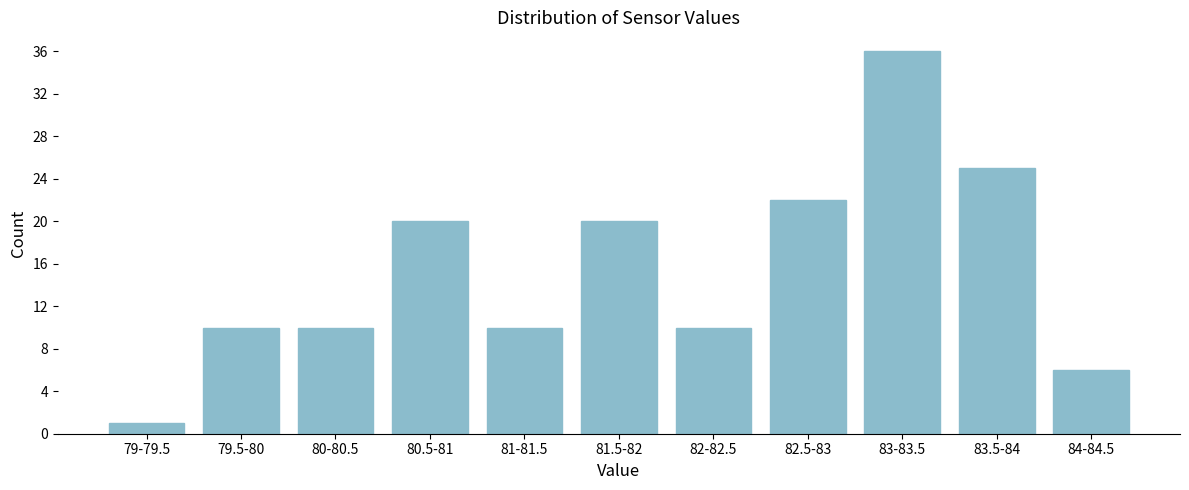

Reading left to right, transcribe all the data shown in this chart.

79-79.5=1	79.5-80=10	80-80.5=10	80.5-81=20	81-81.5=10	81.5-82=20	82-82.5=10	82.5-83=22	83-83.5=36	83.5-84=25	84-84.5=6